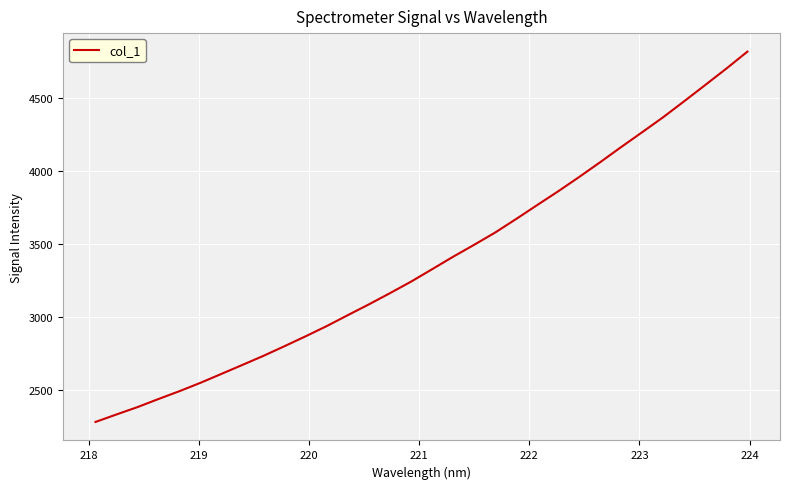

What is the difference between the maximum and minimum values?

2533.0